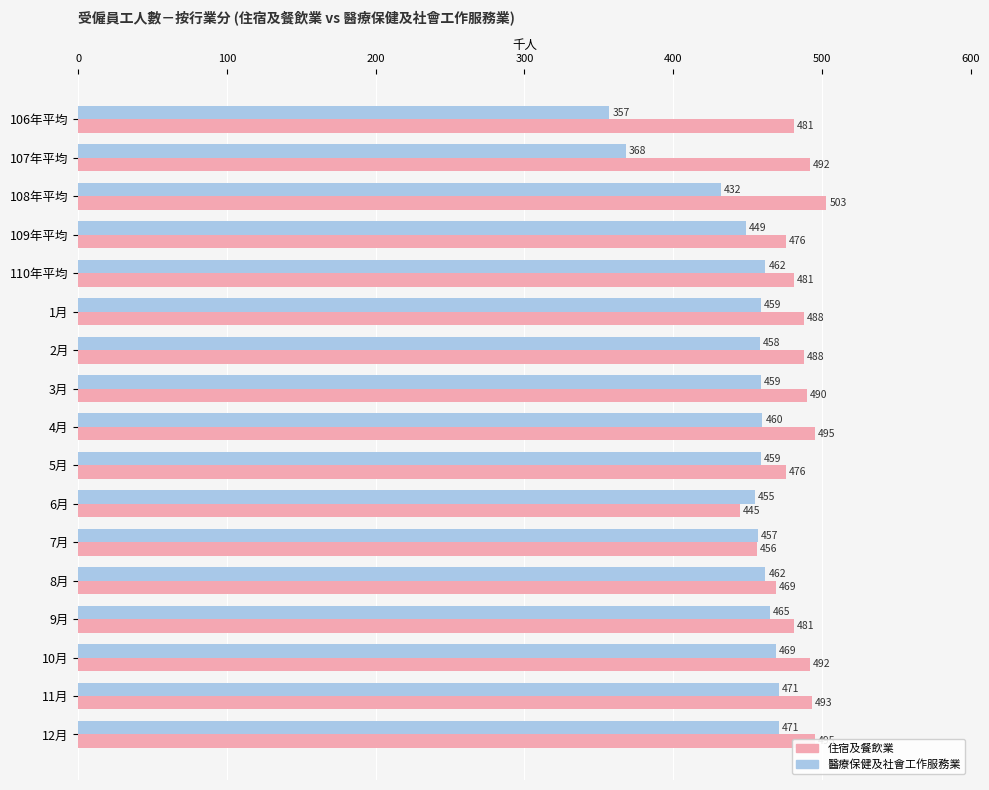

The 住宿及餐飲業 series shows 119 at 4月. True or false?

False